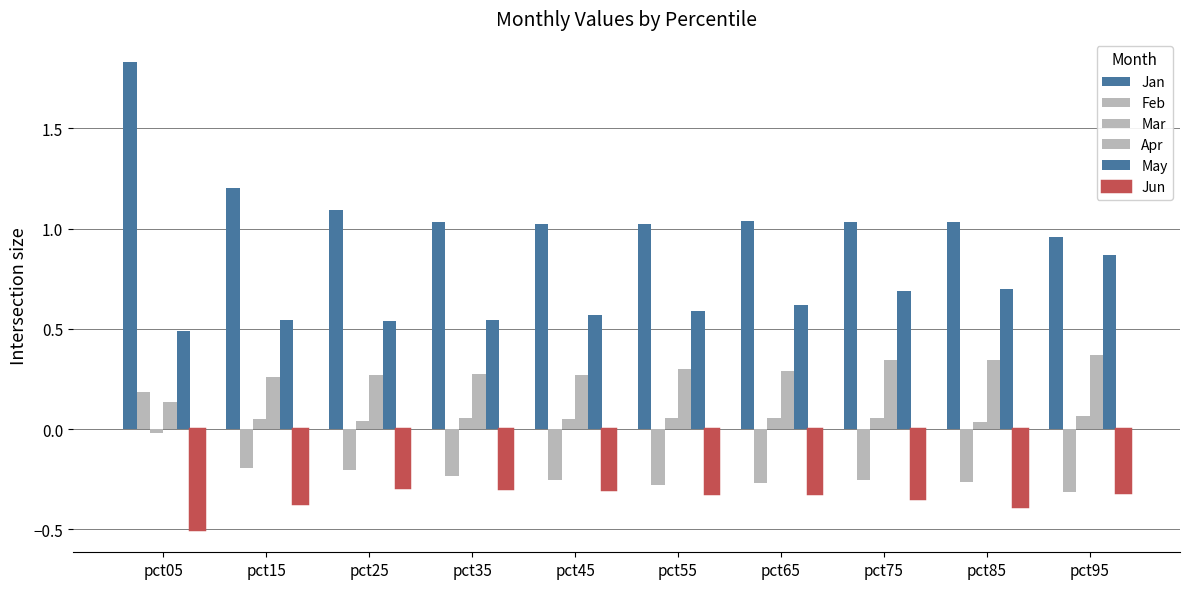

At how many categories does at least one series exceed 0?

10